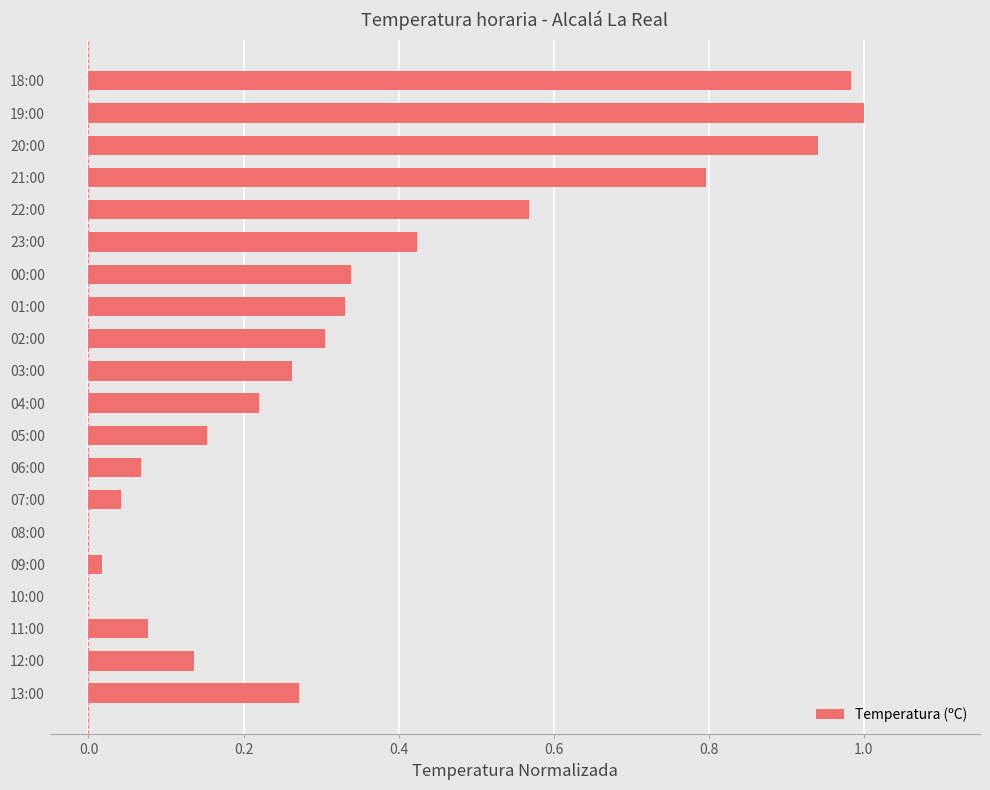

What is the change in value from 00:00 to 19:00?

+0.7